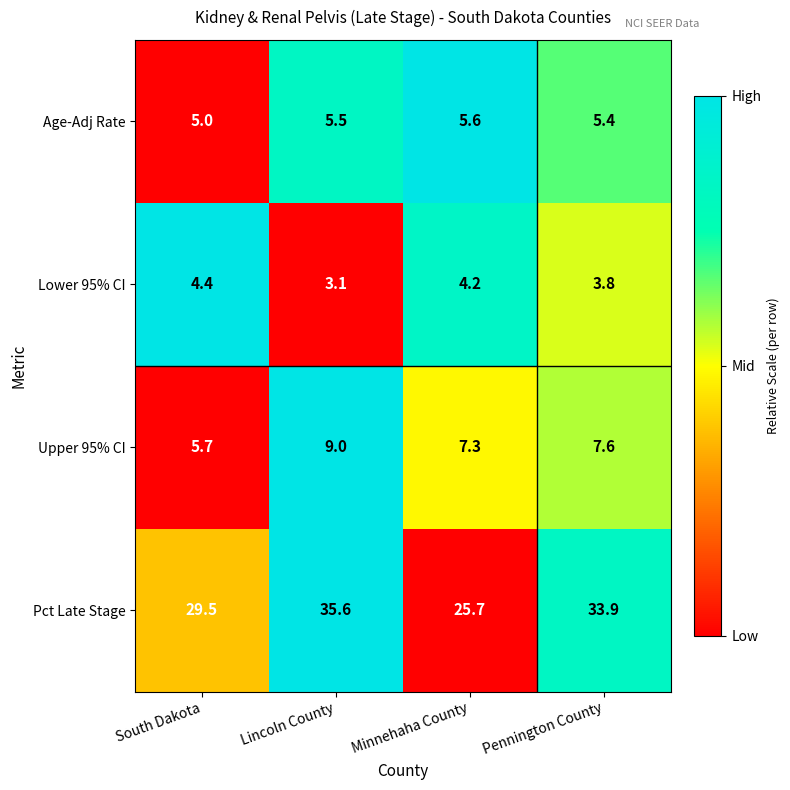

What is the sum of the Age-Adj Rate values at Lincoln County and Minnehaha County?

11.1